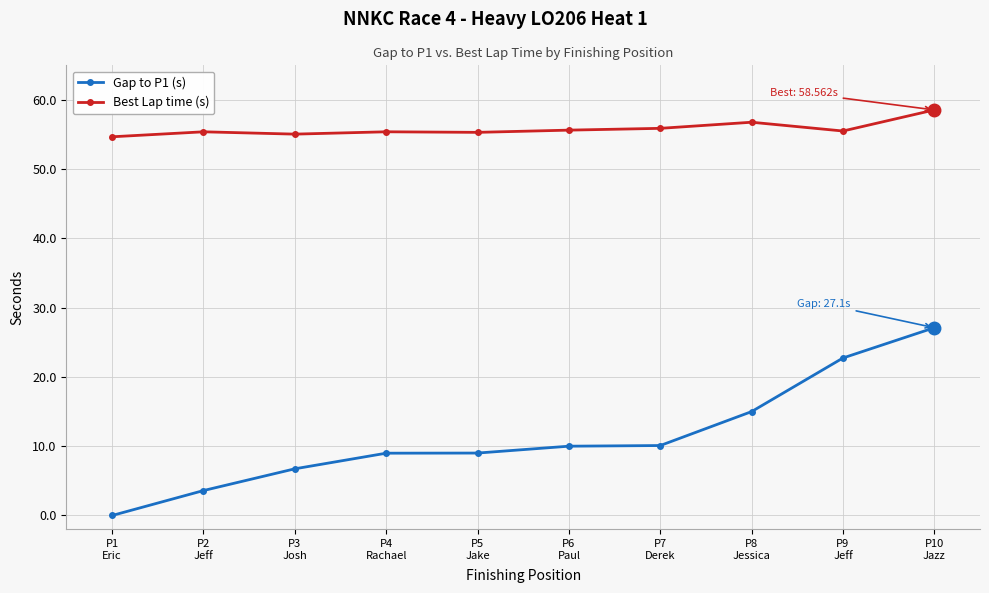

What is the label of the 5th point from the right?

P6
Paul